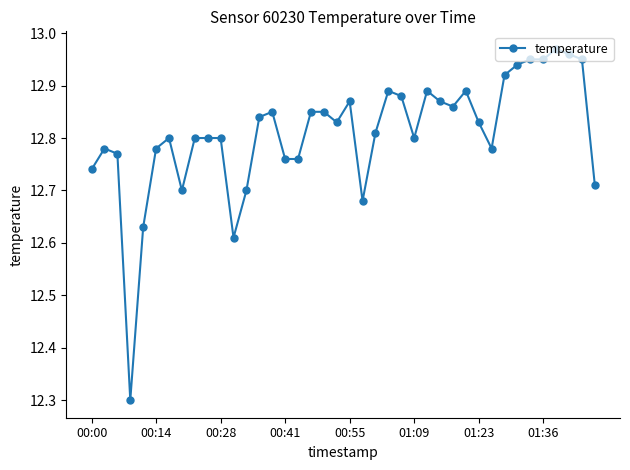

What is the sum of all values?

512.4